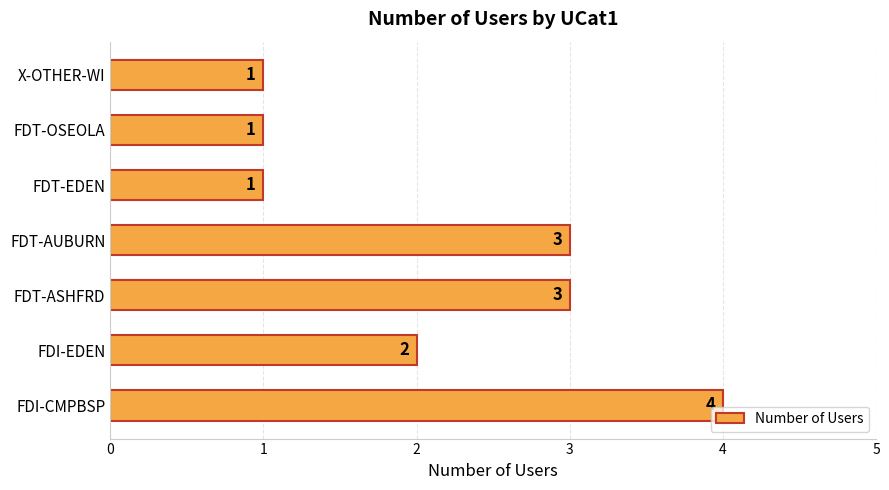

Between X-OTHER-WI and FDT-AUBURN, which is larger?

FDT-AUBURN